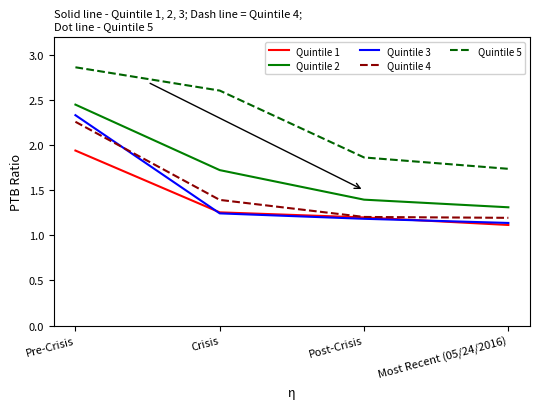

What is the total value across all series at Crisis?

8.2